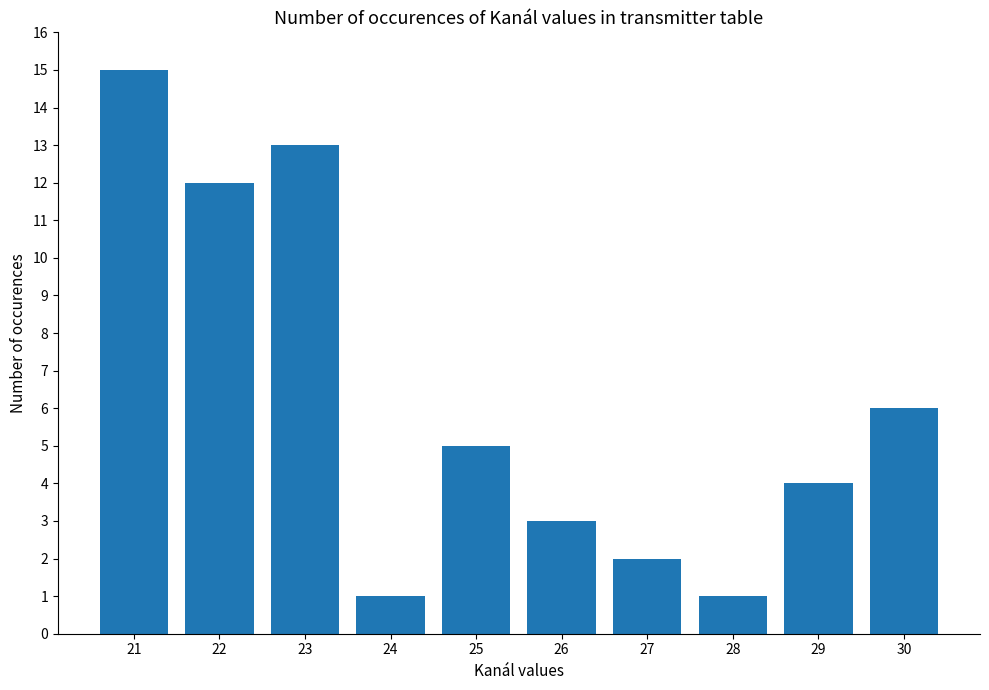

Approximately how many times larger is the value at 29 compared to 26?

1.3